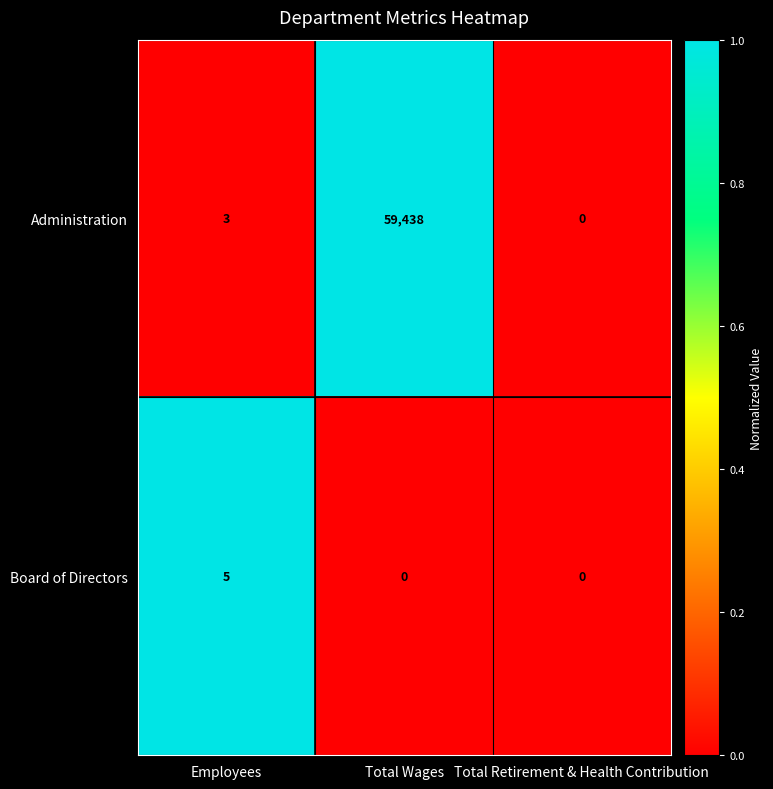

Reading left to right, list all the values displayed in this chart.

Administration: Employees=3	Total Wages=59438	Total Retirement & Health Contribution=0
Board of Directors: Employees=5	Total Wages=0	Total Retirement & Health Contribution=0